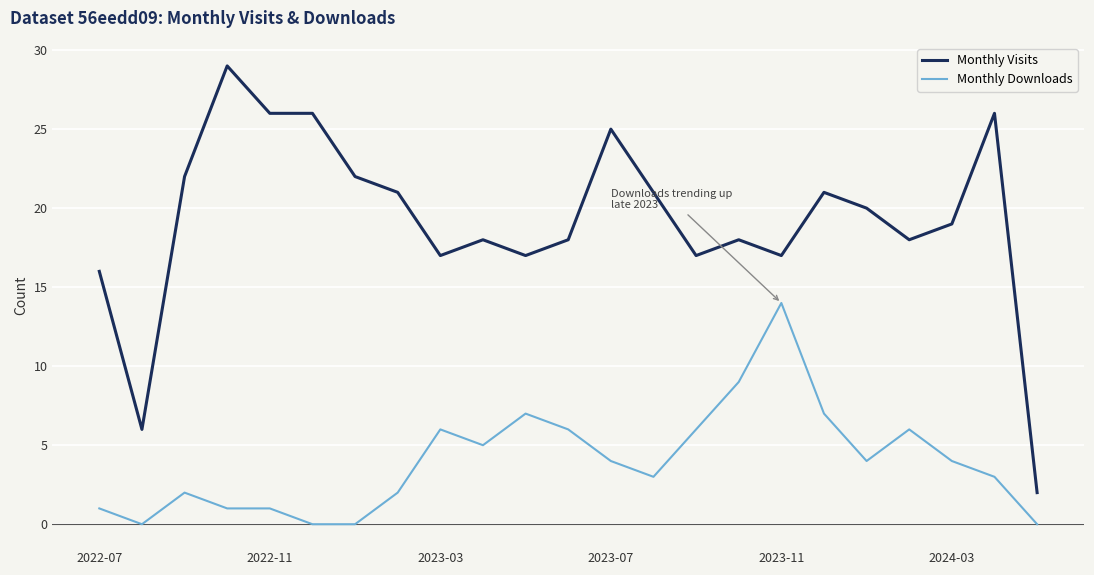

Which series has the largest total across all categories?

Monthly Visits